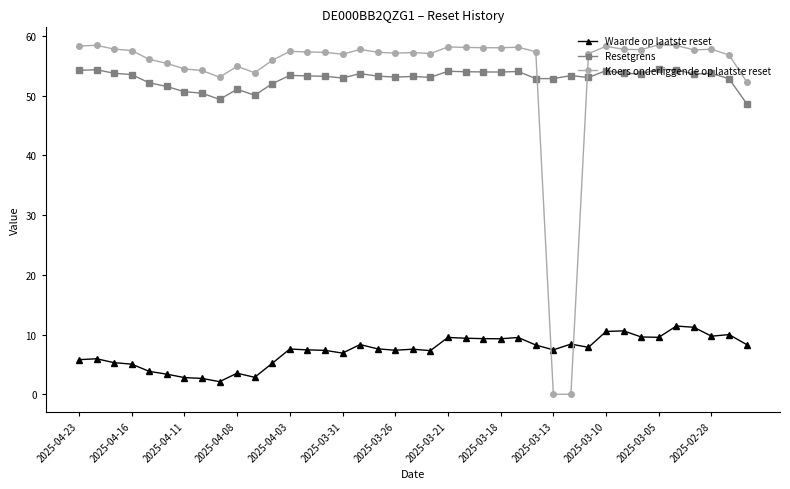

How many distinct data groups are displayed?

3